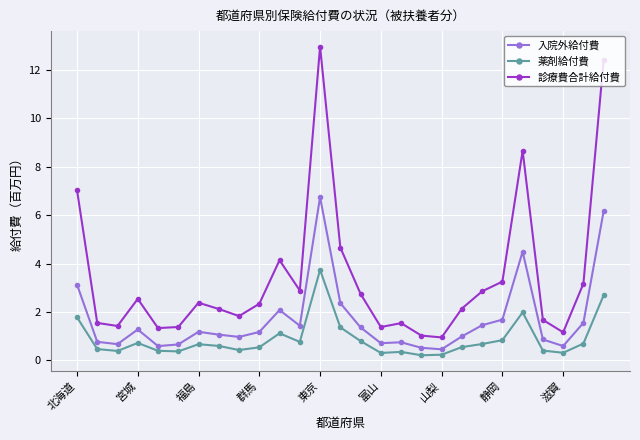

At how many categories does at least one series exceed 5?

4